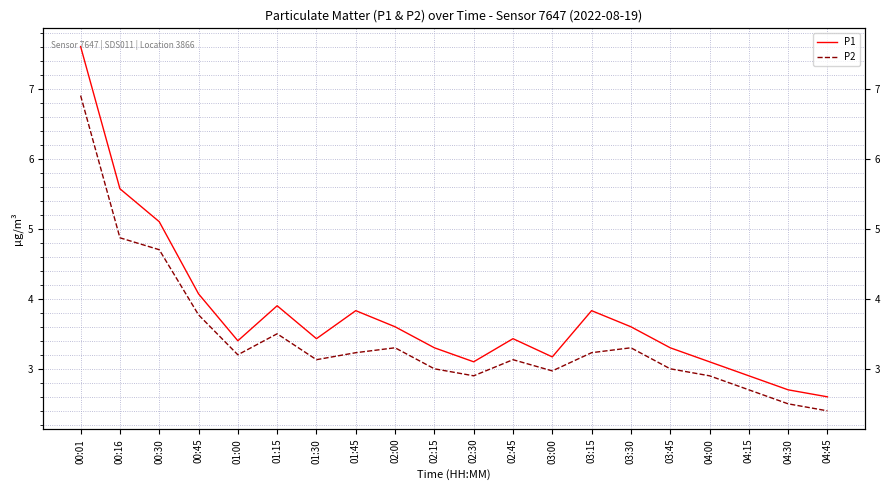

The value of P2 at 00:30 is 4.7. True or false?

True